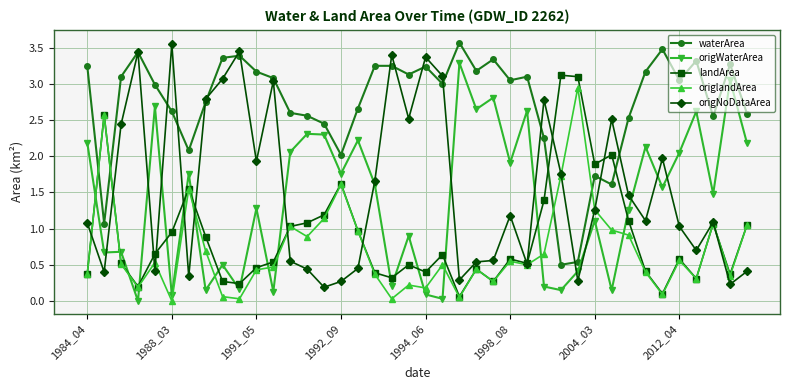

Which series has the widest spread of values?

origNoDataArea